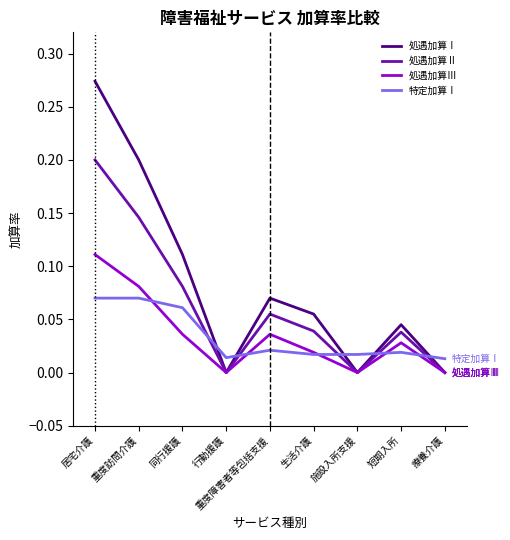

True or false: 処遇加算Ⅱ has more than 2 points higher than both neighbors.

False